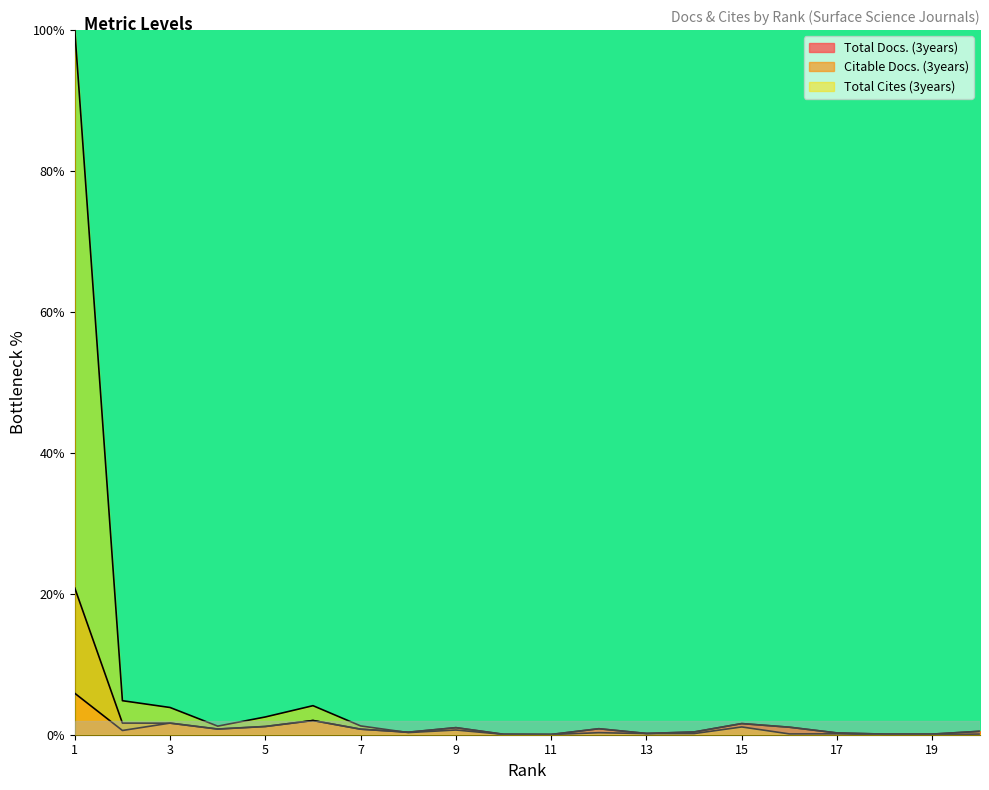

What are all the series names shown in the legend?

Total Docs. (3years), Citable Docs. (3years), Total Cites (3years)